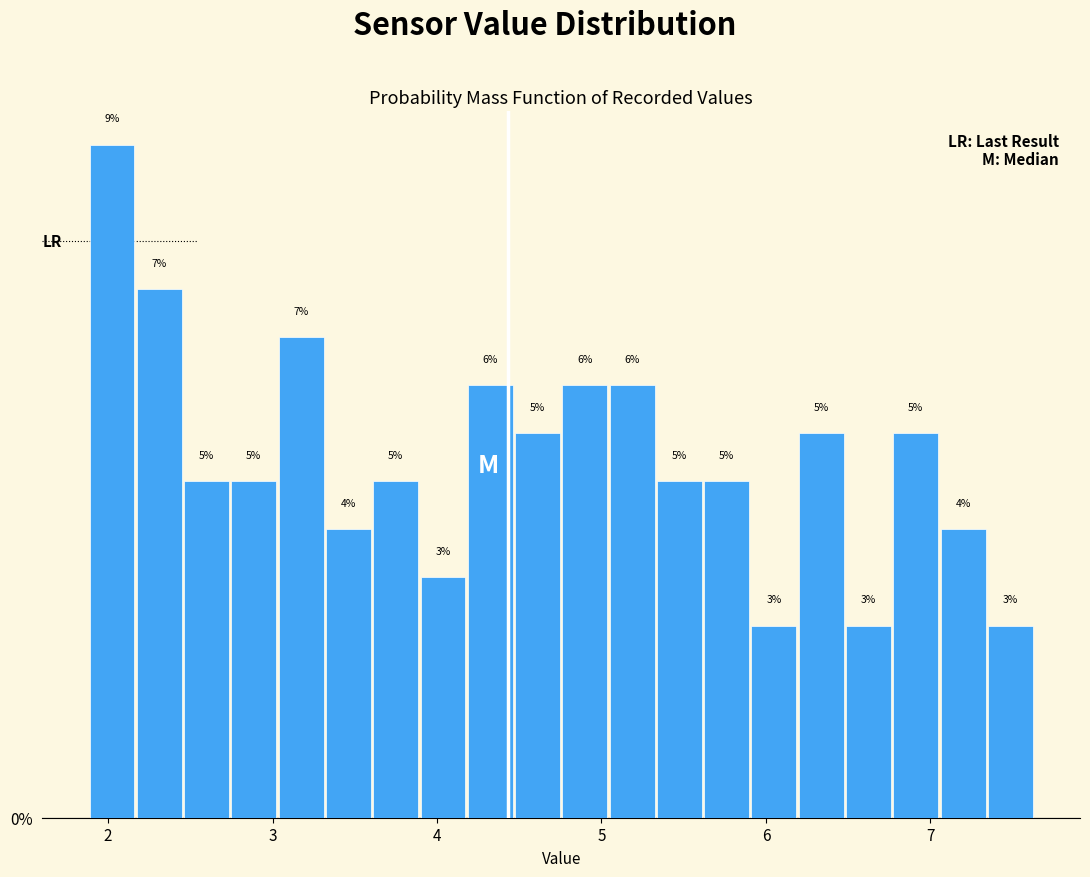

Read against the x-axis, roughly where is the centre of the tallest bar?

2.0